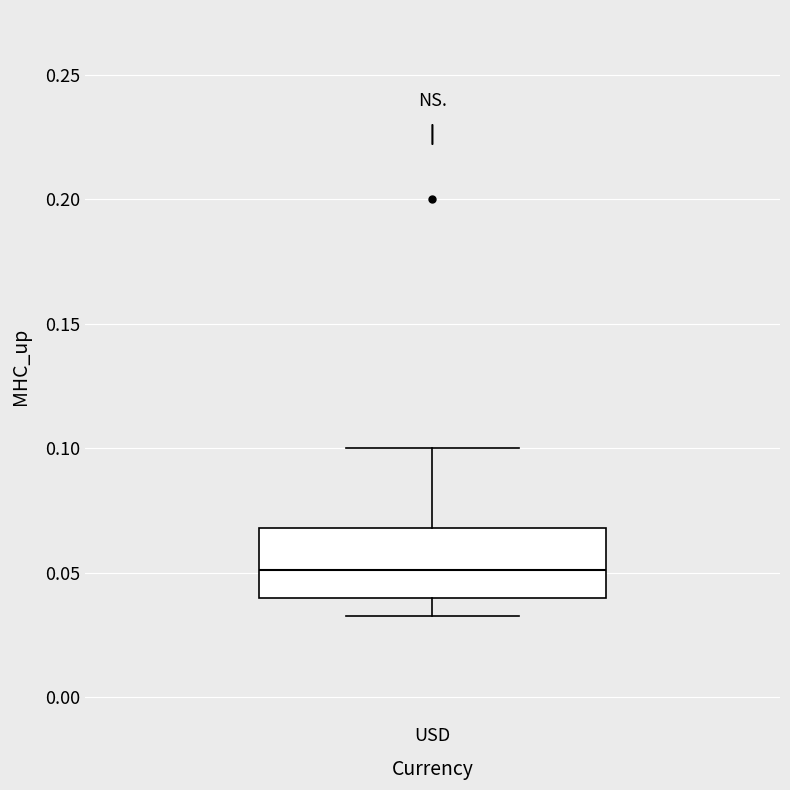

Transcribe this box plot: give where the median line is, the range the box spans, and where the two whiskers end, as read against the y-axis. The values are not printed on the chart, so give them approximately, as read against the axis.

median 0.050, box 0.040 to 0.070, whiskers 0.035 to 0.100